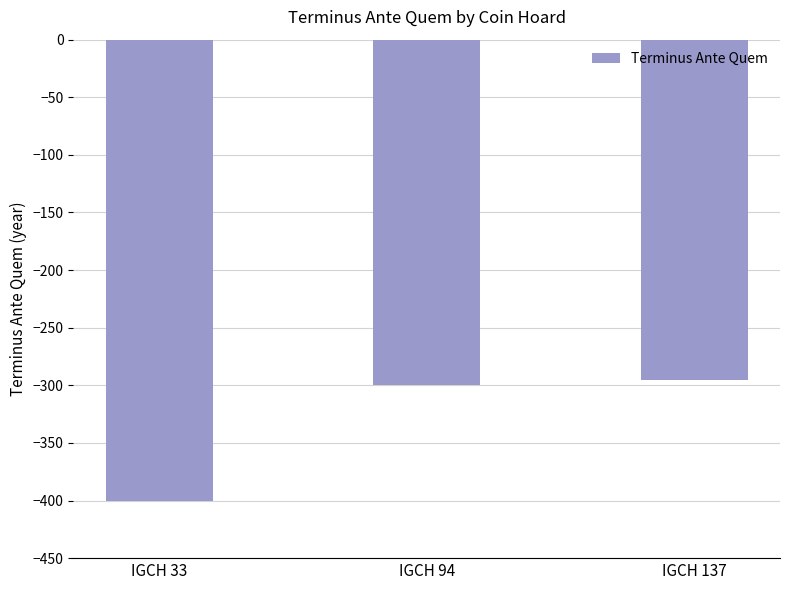

Which label corresponds to the largest value in the chart?

IGCH 137